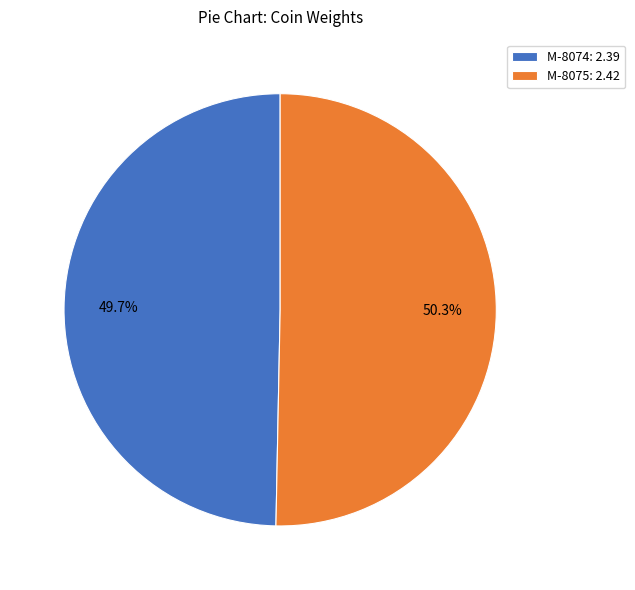

The M-8074 slice represents 50% of the pie. True or false?

True